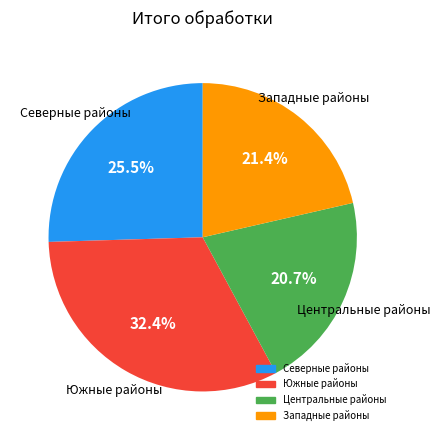

Is there any slice that represents more than half of the pie?

No